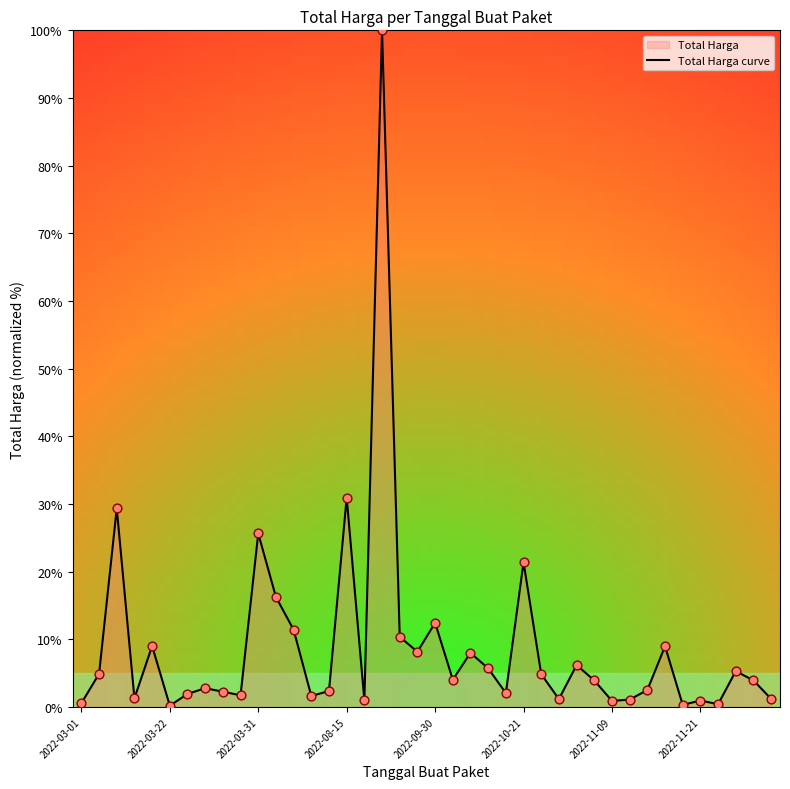

Between 8 and 31, which is larger?

8